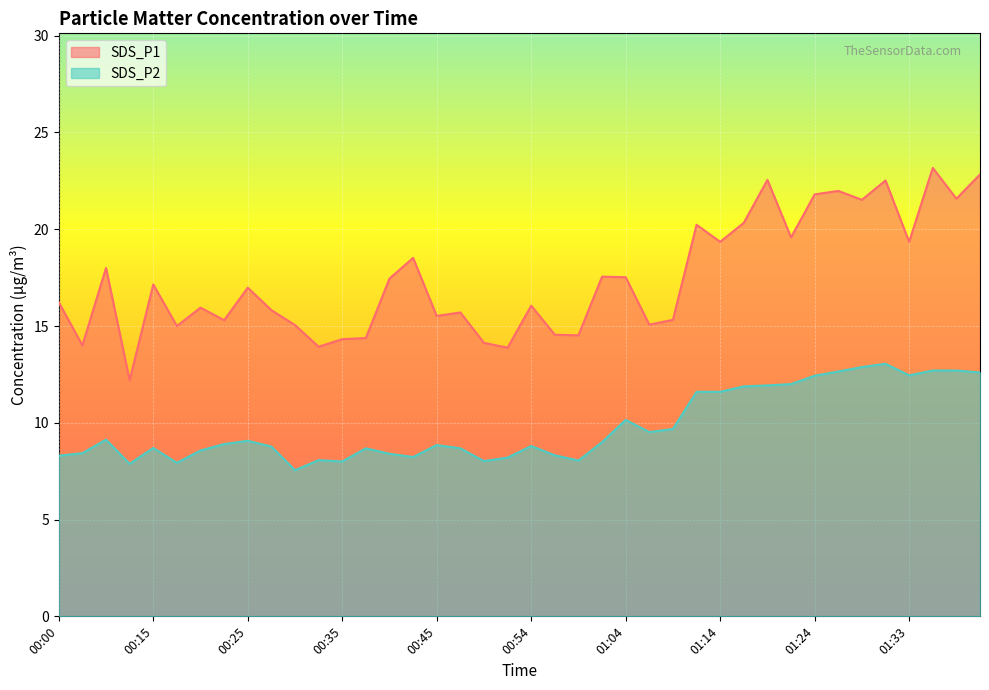

True or false: SDS_P1 and SDS_P2 cross at least once.

False